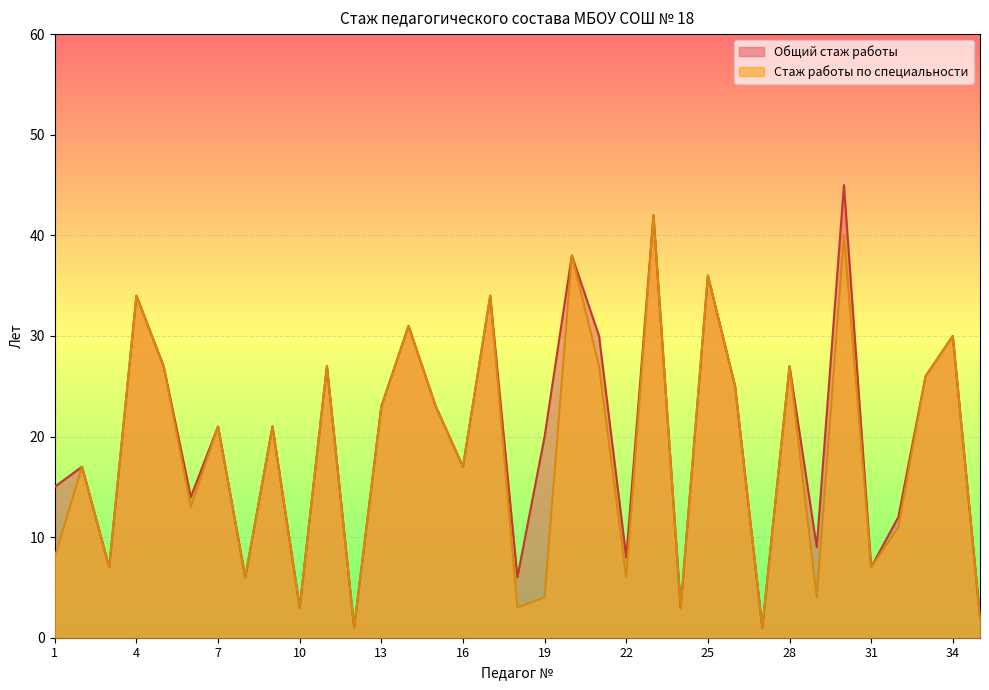

In Общий стаж работы, how many points are higher than both neighbors (excluding endpoints)?

13